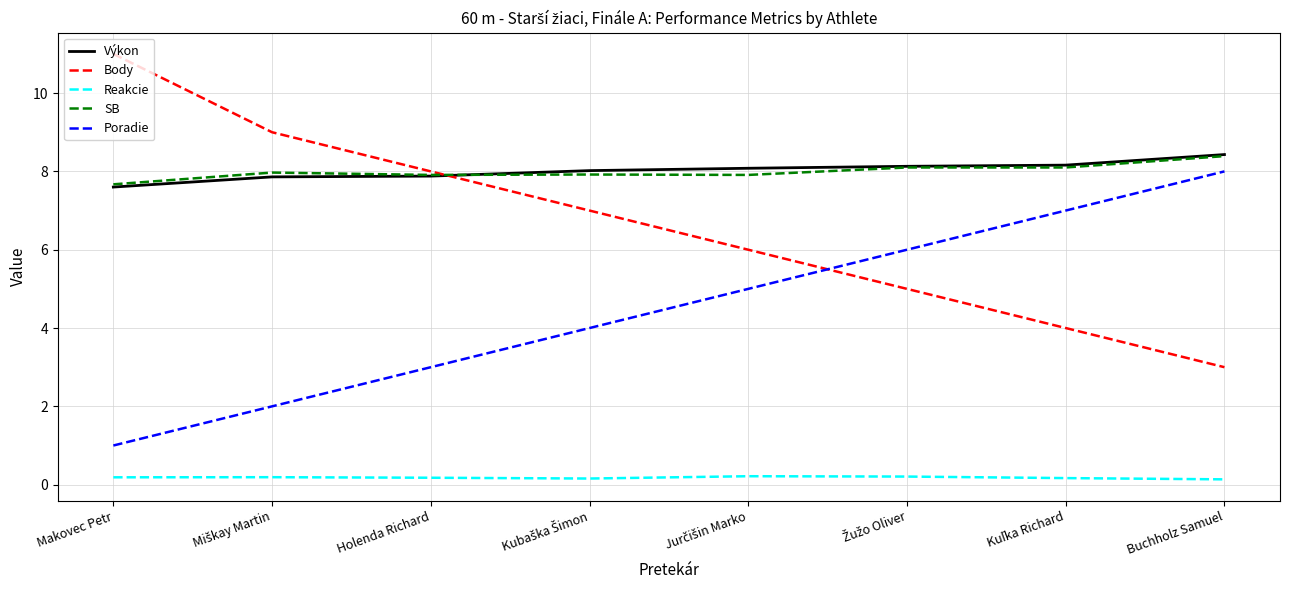

What is the difference between the Výkon values at Holenda Richard and Makovec Petr?

0.3